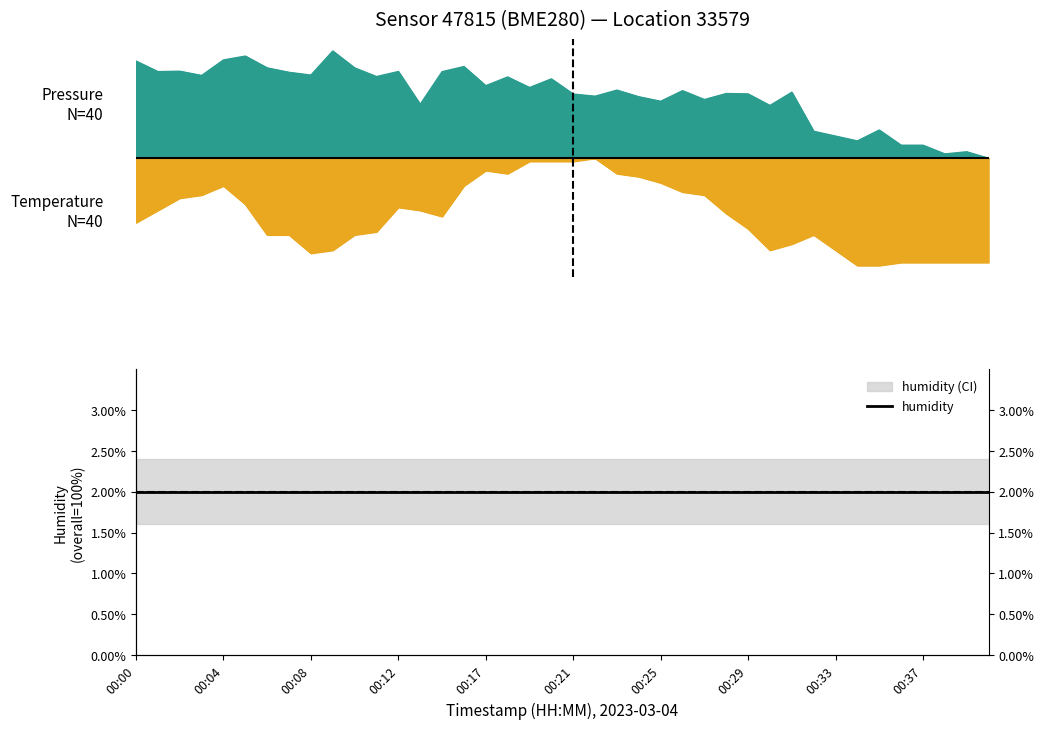

Reading right to left, transcribe all the data shown in this chart.

pressure: 0.0	0.0	0.0	0.1	0.1	0.1	0.1	0.1	0.1	0.3	0.2	0.3	0.3	0.2	0.3	0.2	0.3	0.3	0.3	0.3	0.3	0.3	0.3	0.3	0.4	0.4	0.2	0.4	0.3	0.4	0.5	0.3	0.4	0.4	0.4	0.4	0.3	0.4	0.4	0.4
temperature: -0.4	-0.4	-0.4	-0.4	-0.4	-0.5	-0.5	-0.4	-0.3	-0.4	-0.4	-0.3	-0.2	-0.2	-0.1	-0.1	-0.1	-0.1	0.0	-0.0	-0.0	-0.0	-0.1	-0.1	-0.1	-0.2	-0.2	-0.2	-0.3	-0.3	-0.4	-0.4	-0.3	-0.3	-0.2	-0.1	-0.2	-0.2	-0.2	-0.3